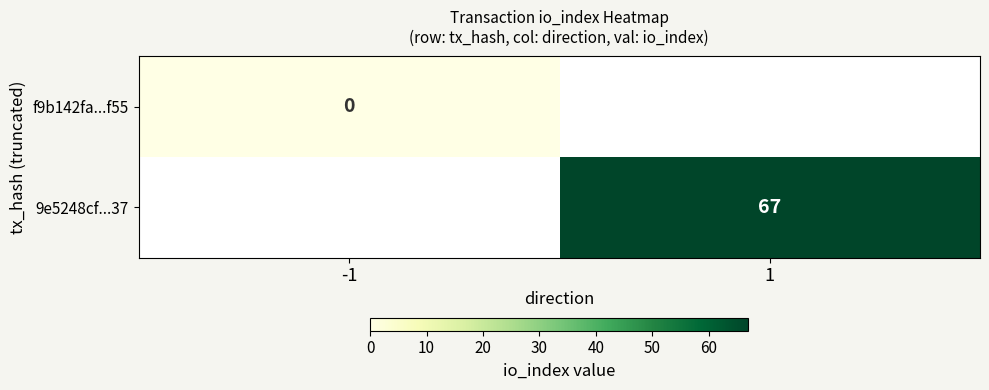

True or false: 9e5248cf...37 has a value of 31 at 1.

False